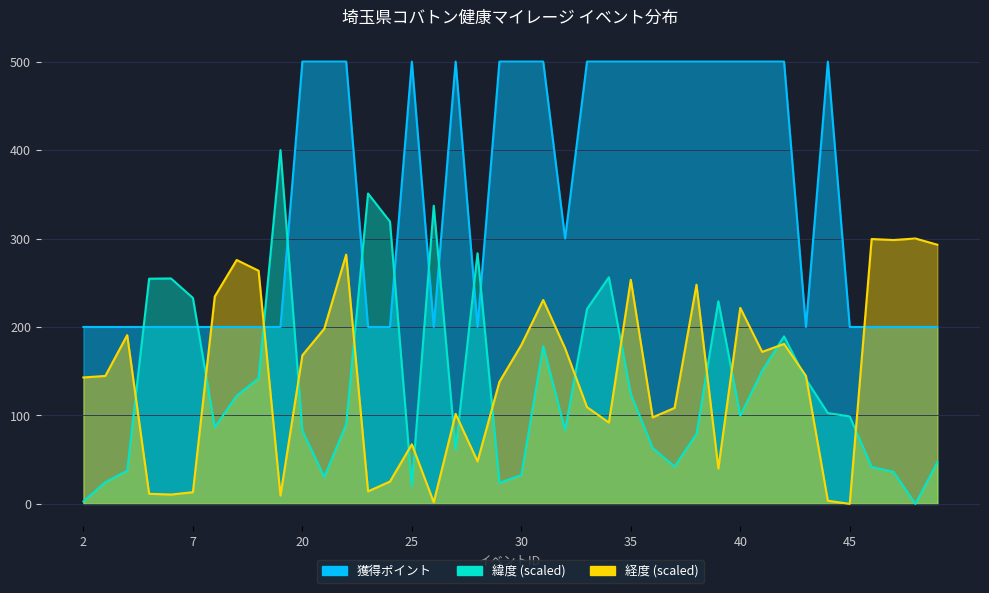

Count the 獲得ポイント values in the range 200 to 500.

40